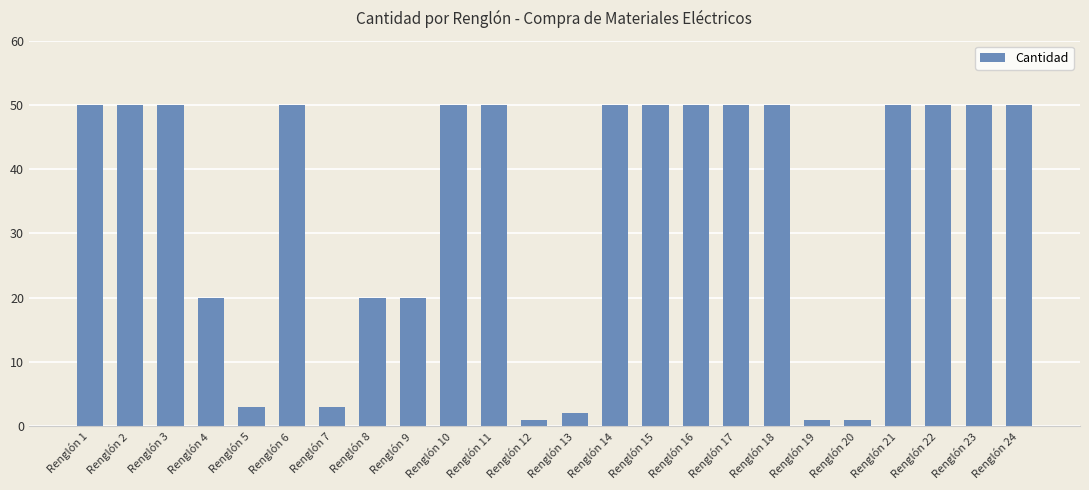

True or false: the data shows 1 at Renglón 7.

False